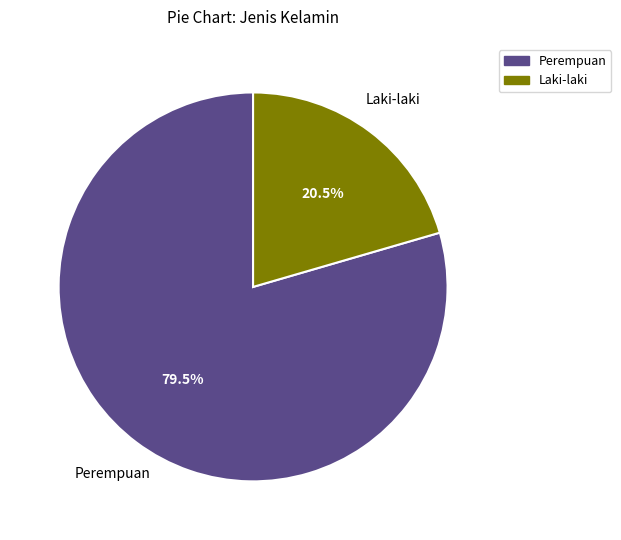

Rank the categories by value from lowest to highest.

Laki-laki, Perempuan